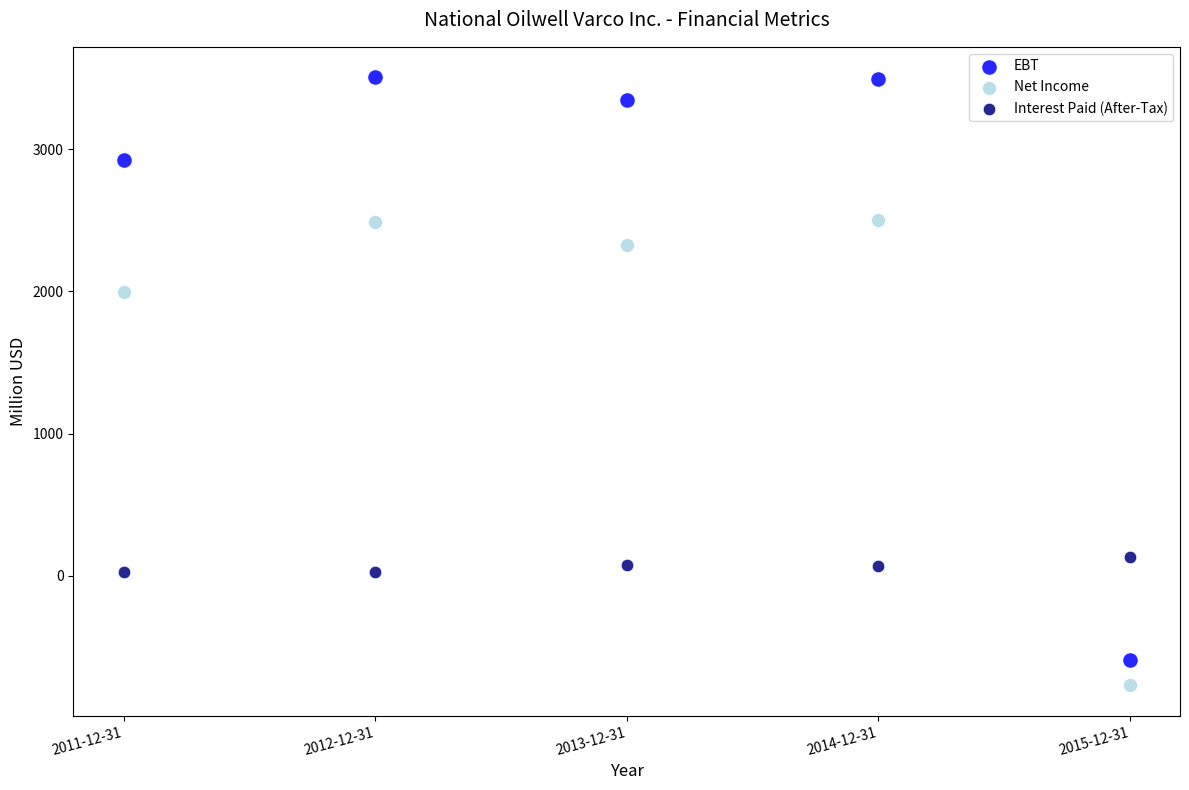

What are all the series names shown in the legend?

EBT, Net Income, Interest Paid (After-Tax)